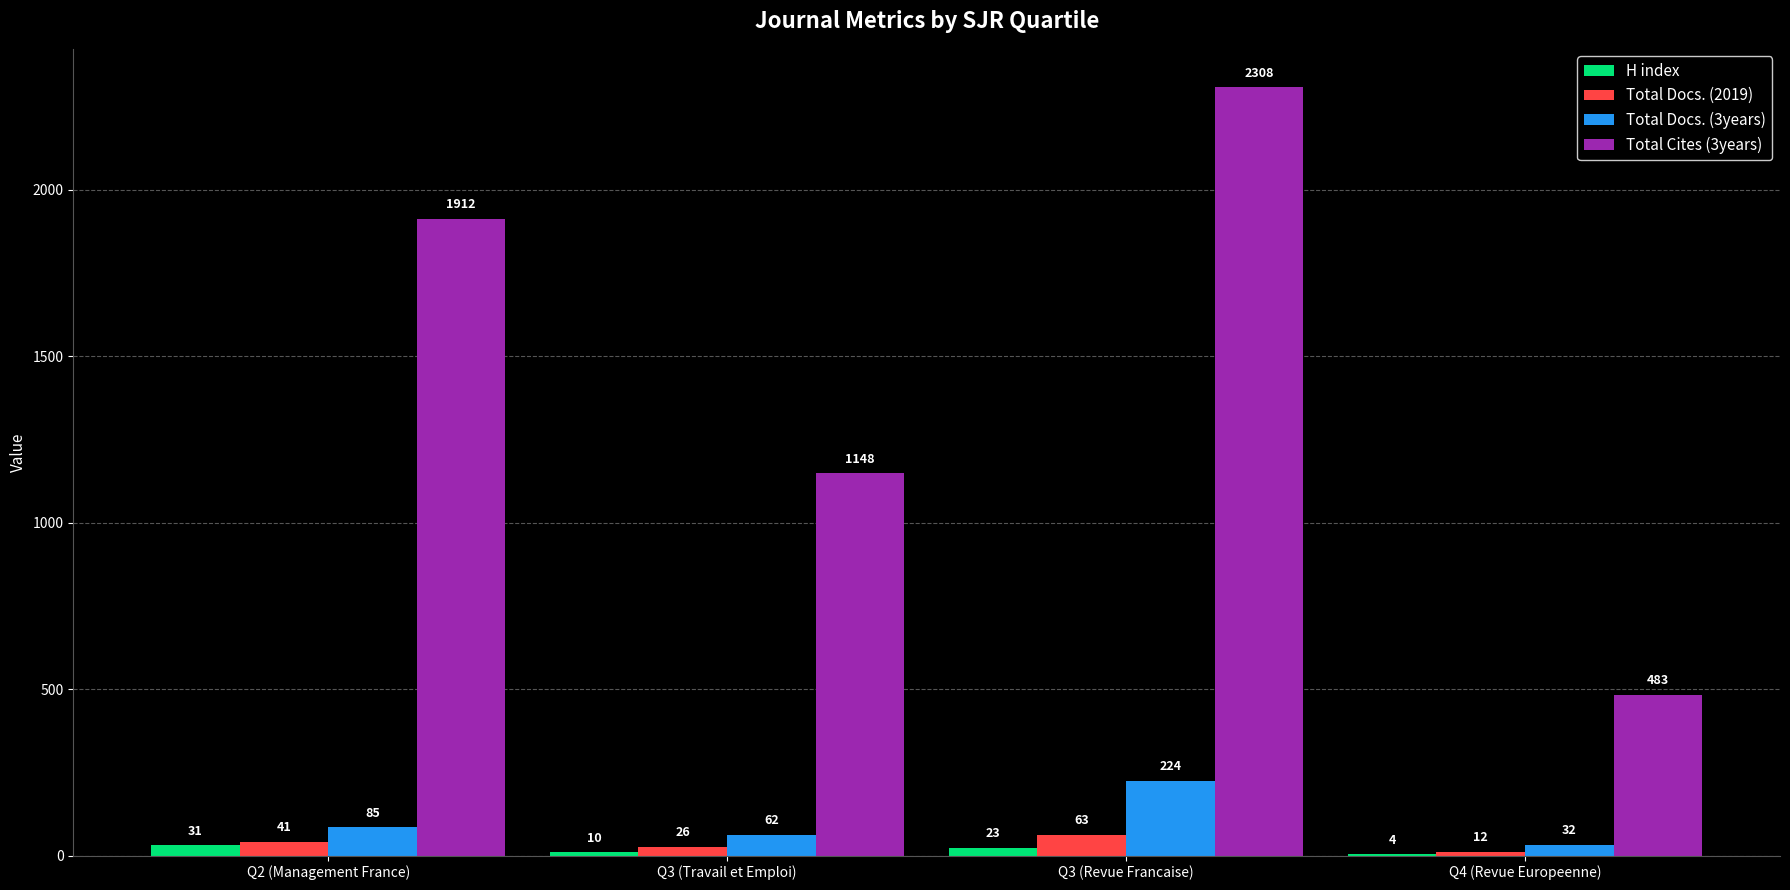

What is the approximate value of H index at Q3 (Revue Francaise), to the nearest 10?

20